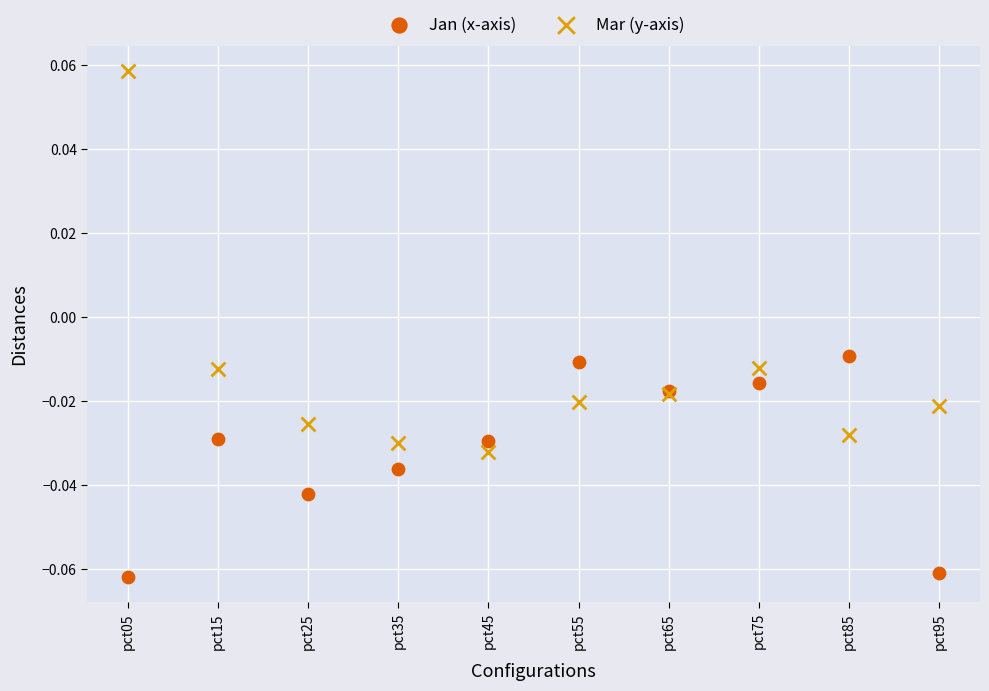

Which series has the largest Y range (max minus min)?

Mar (y-axis)